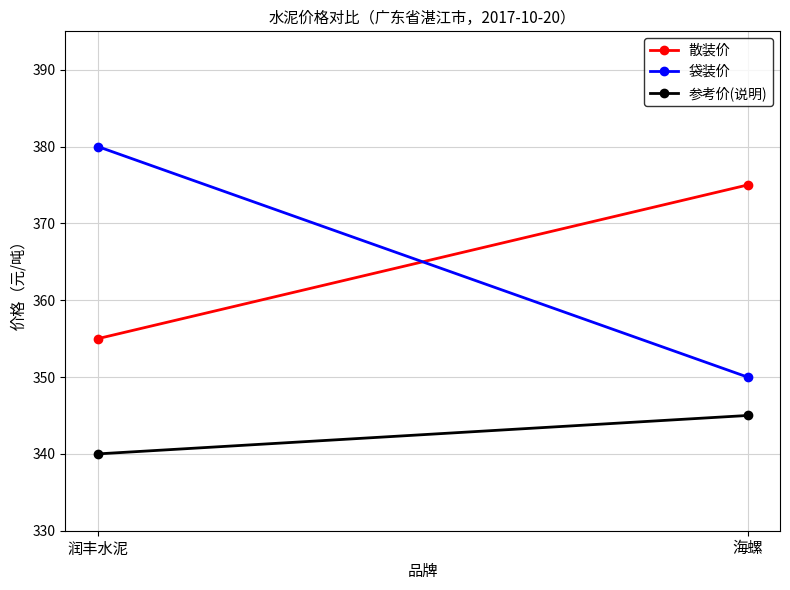

At which category does the chart reach its peak across all series?

润丰水泥